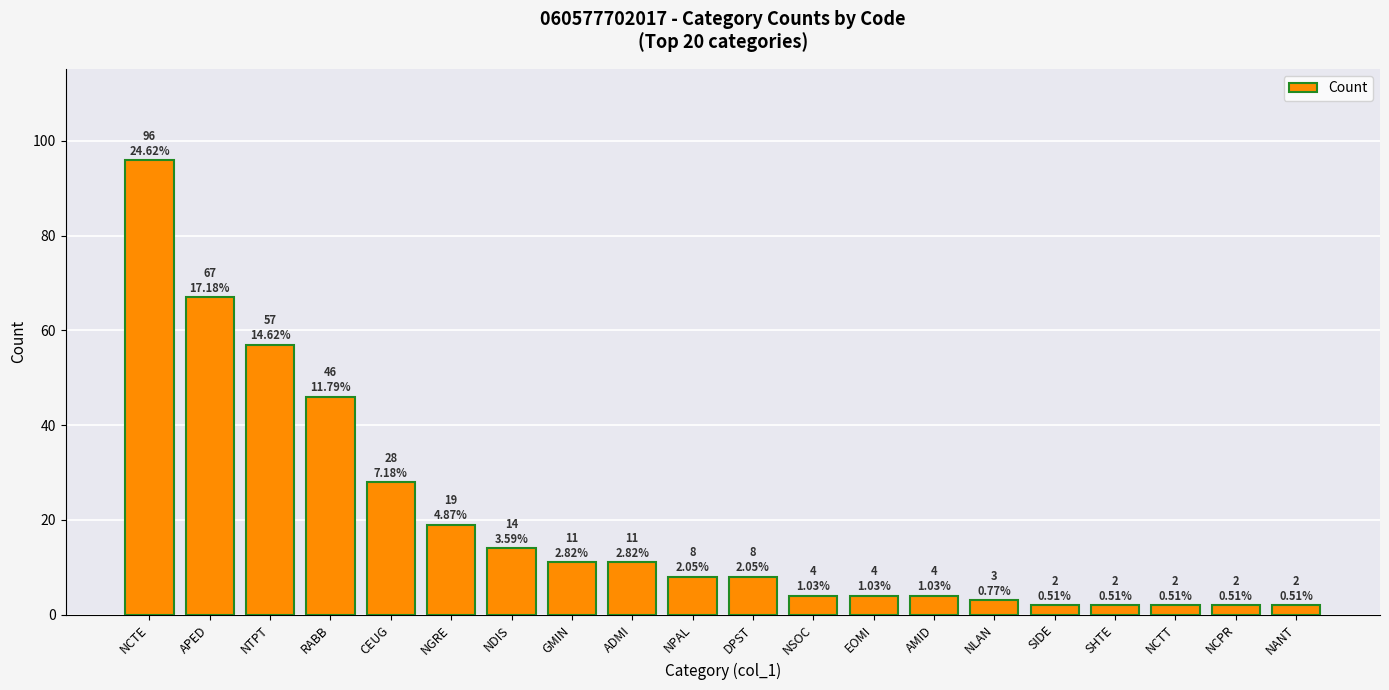

What is the greatest value displayed?

96